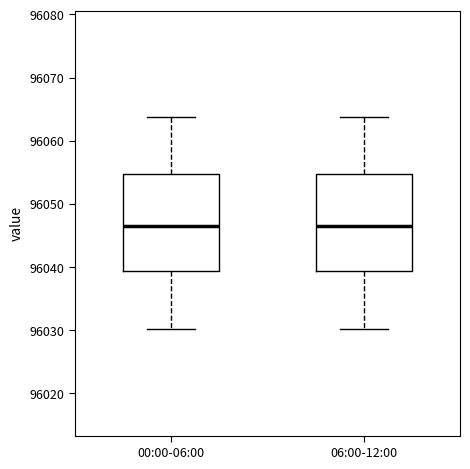

Reading left to right, read every box against the y-axis: the position of its median line, the range the box covers, and the ends of its whiskers. The values are not printed on the chart, so give them approximately, as read against the axis.

00:00-06:00: median 96046, box 96039 to 96055, whiskers 96030 to 96064
06:00-12:00: median 96047, box 96039 to 96055, whiskers 96030 to 96064